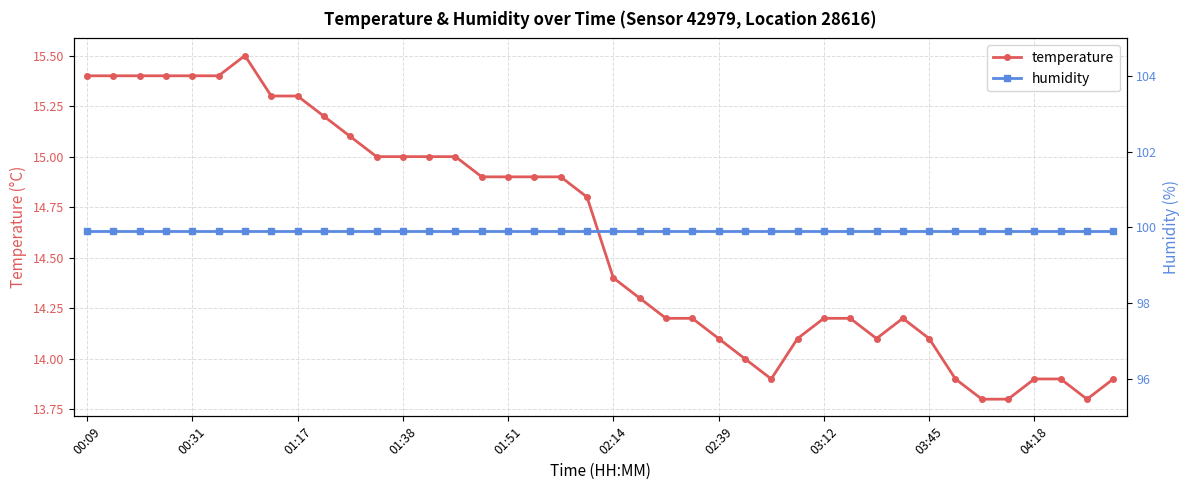

How many data points in temperature are above 14?

31